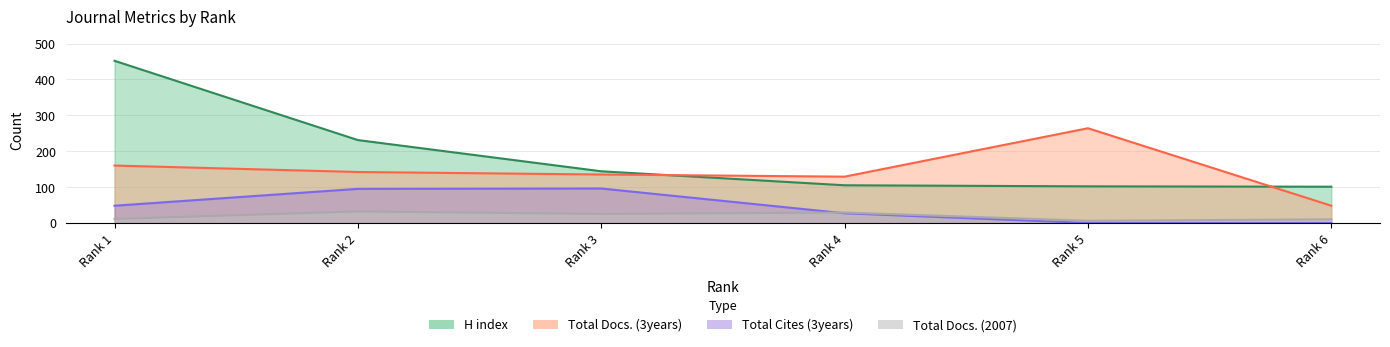

Which series has the widest spread of values?

H index